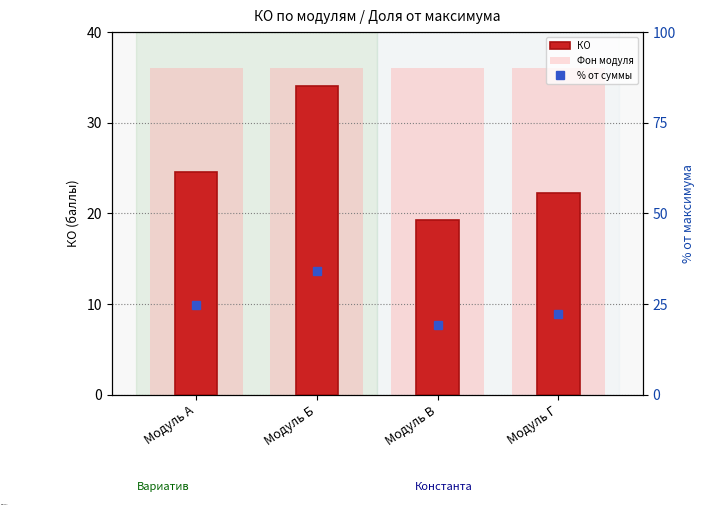

Between Модуль А and Модуль Б, which is larger?

Модуль Б